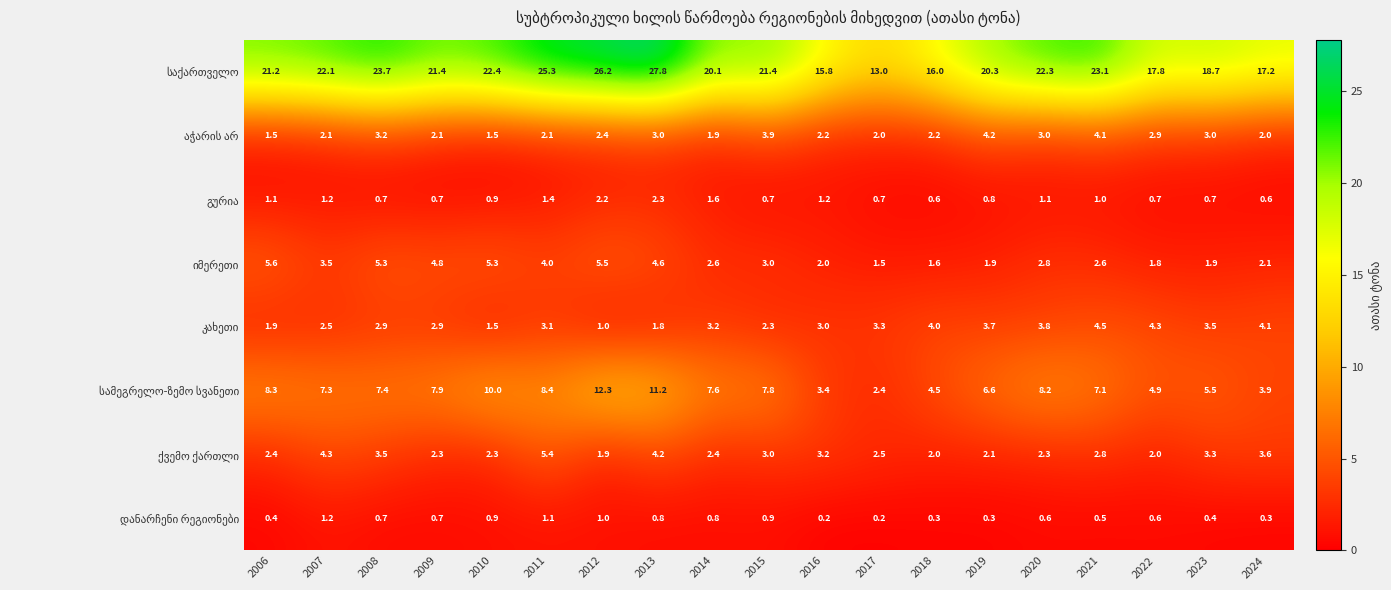

At how many categories does at least one series exceed 7?

19